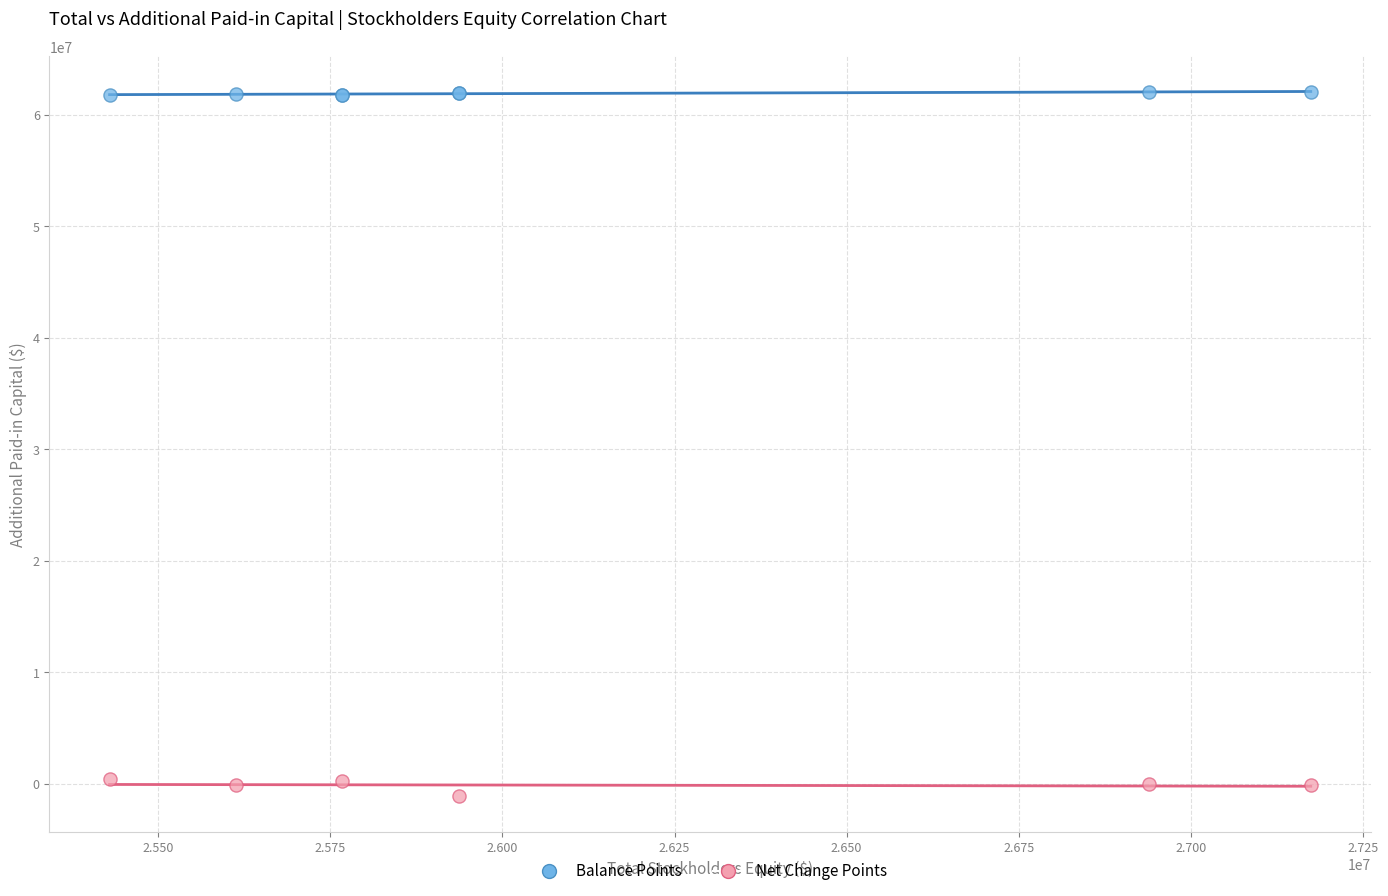

Which series contains the highest Y value?

Balance Points